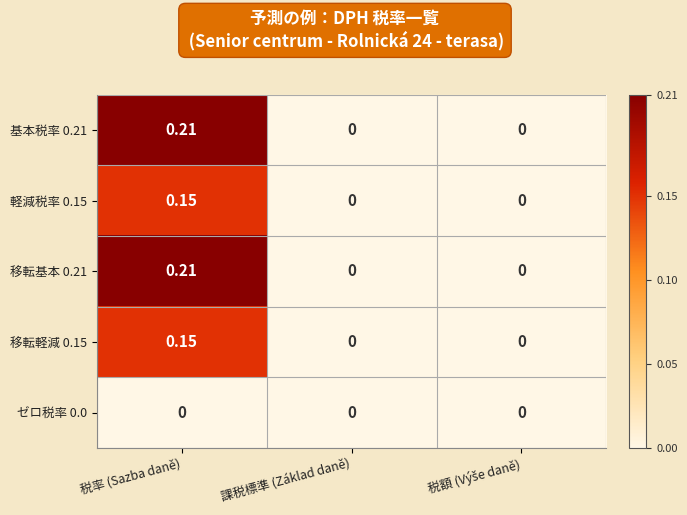

At which label does 基本税率 0.21 reach its peak?

税率 (Sazba daně)